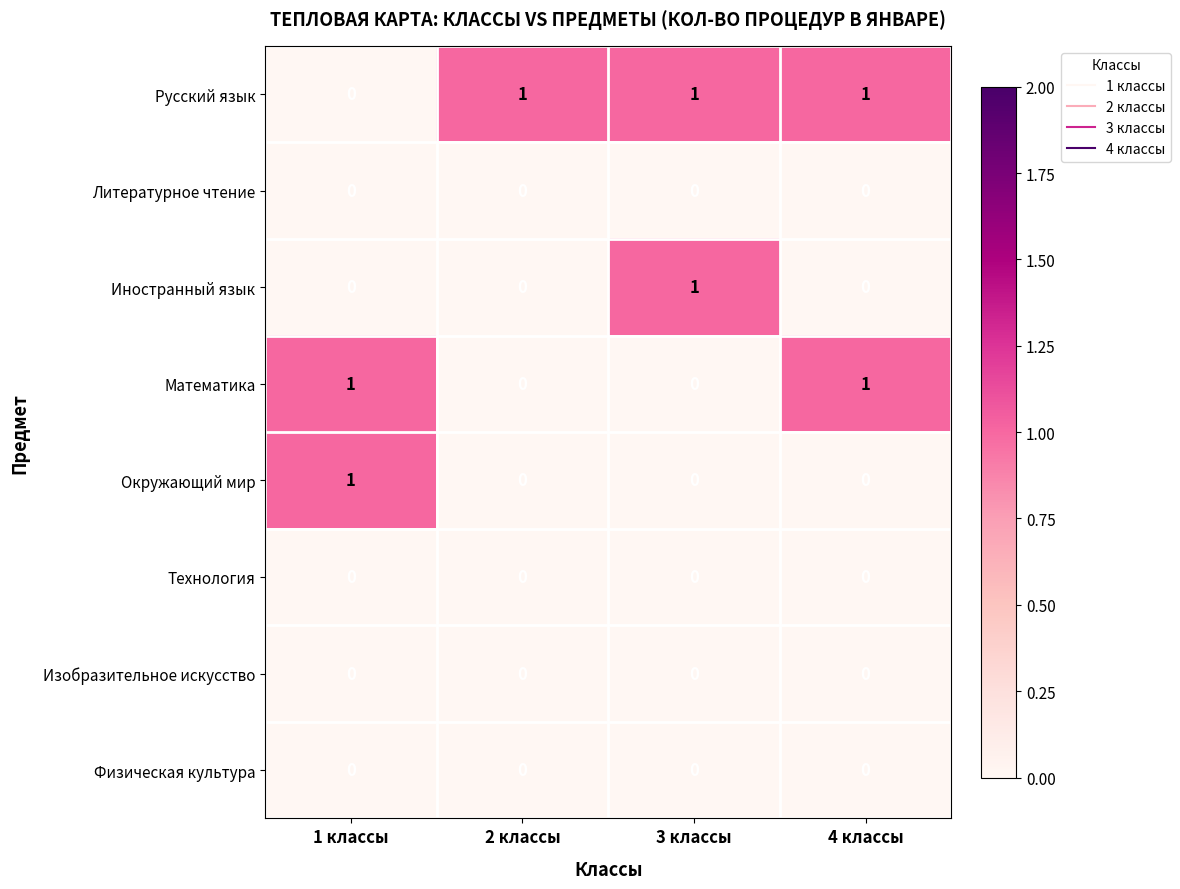

What is the maximum value shown in the chart?

1